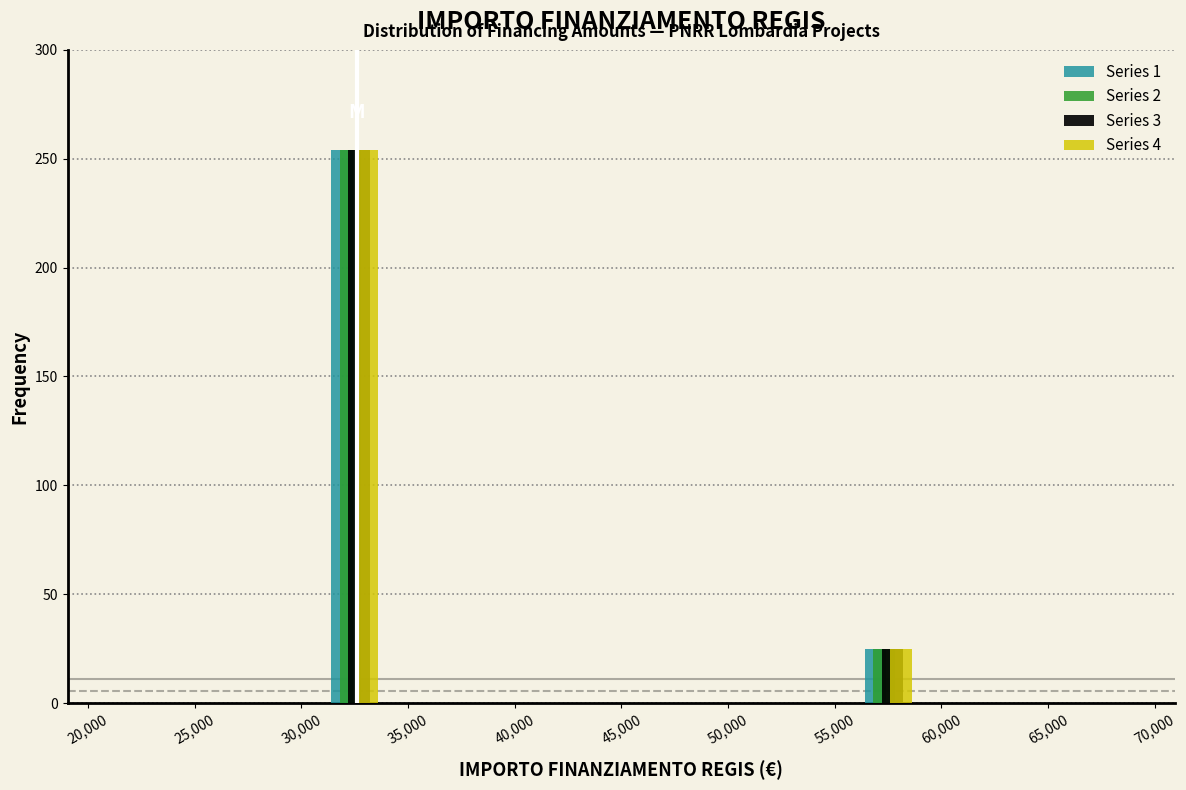

Reading left to right, transcribe this chart: for each range on the x-axis, give the height of each series' bar. The values are not printed on the chart, so give them approximately, as read against the axis.

20,000 to 25,000: Series 1=0	Series 2=0	Series 3=0	Series 4=0
25,000 to 30,000: Series 1=0	Series 2=0	Series 3=0	Series 4=0
30,000 to 35,000: Series 1=255	Series 2=255	Series 3=255	Series 4=255
35,000 to 40,000: Series 1=0	Series 2=0	Series 3=0	Series 4=0
40,000 to 45,000: Series 1=0	Series 2=0	Series 3=0	Series 4=0
45,000 to 50,000: Series 1=0	Series 2=0	Series 3=0	Series 4=0
50,000 to 55,000: Series 1=0	Series 2=0	Series 3=0	Series 4=0
55,000 to 60,000: Series 1=25	Series 2=25	Series 3=25	Series 4=25
60,000 to 65,000: Series 1=0	Series 2=0	Series 3=0	Series 4=0
65,000 to 70,000: Series 1=0	Series 2=0	Series 3=0	Series 4=0